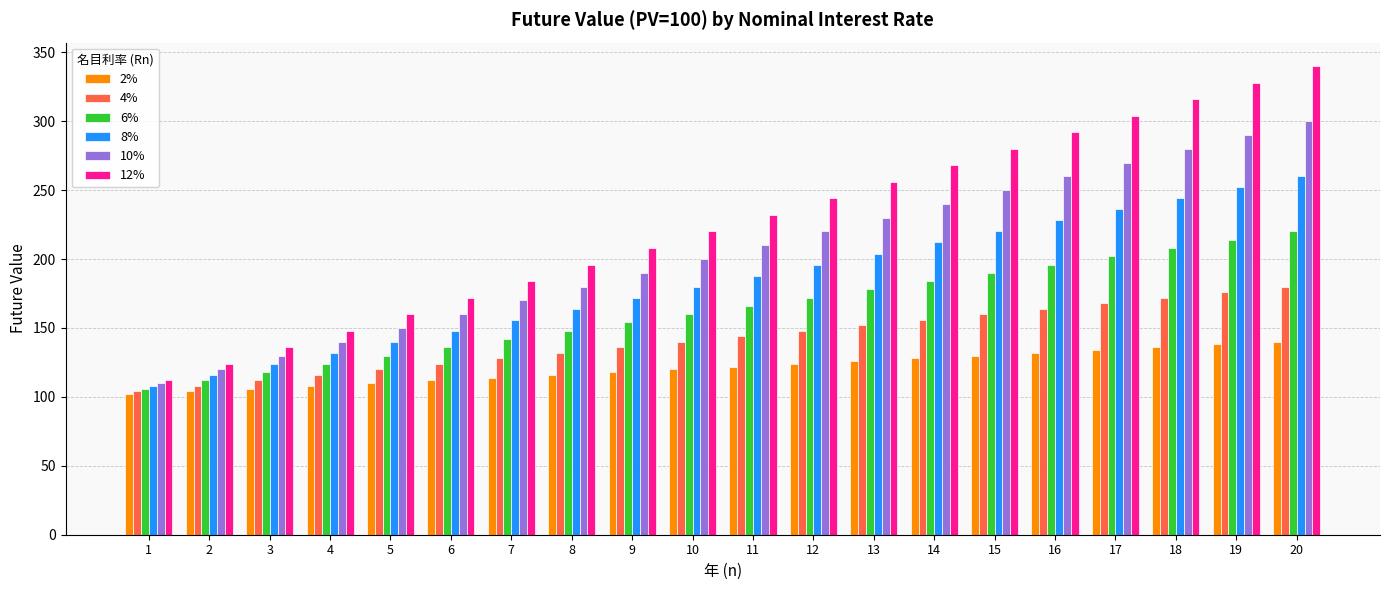

What is the minimum value shown in the chart?

102